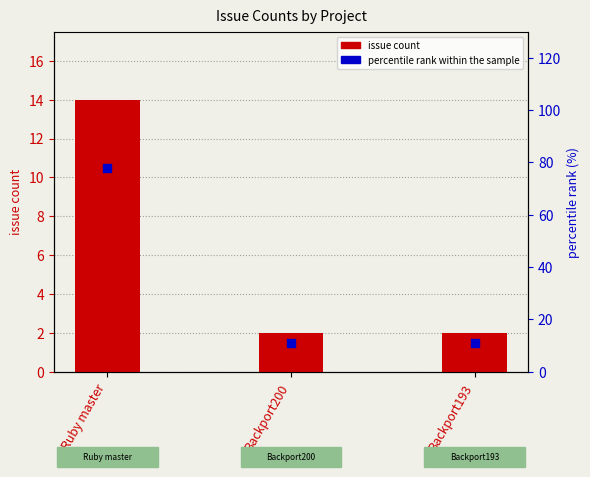

Which series reaches the minimum Y coordinate?

issue count